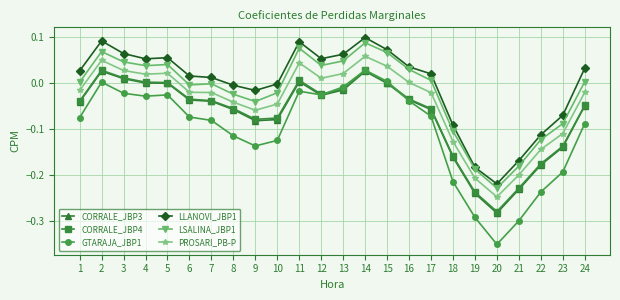

Which category has the lowest value across all series?

20